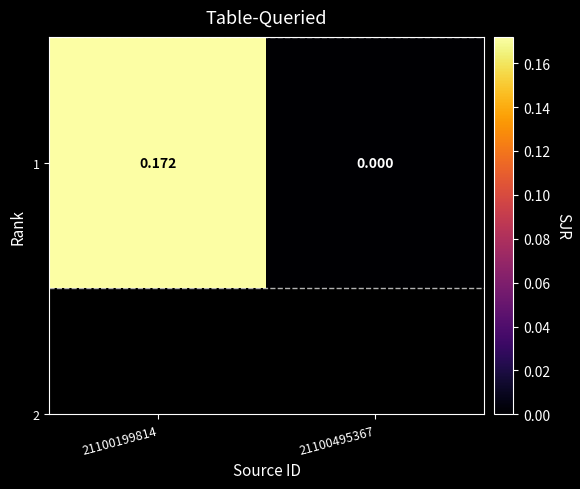

The value at 21100199814 is 0.3. True or false?

False